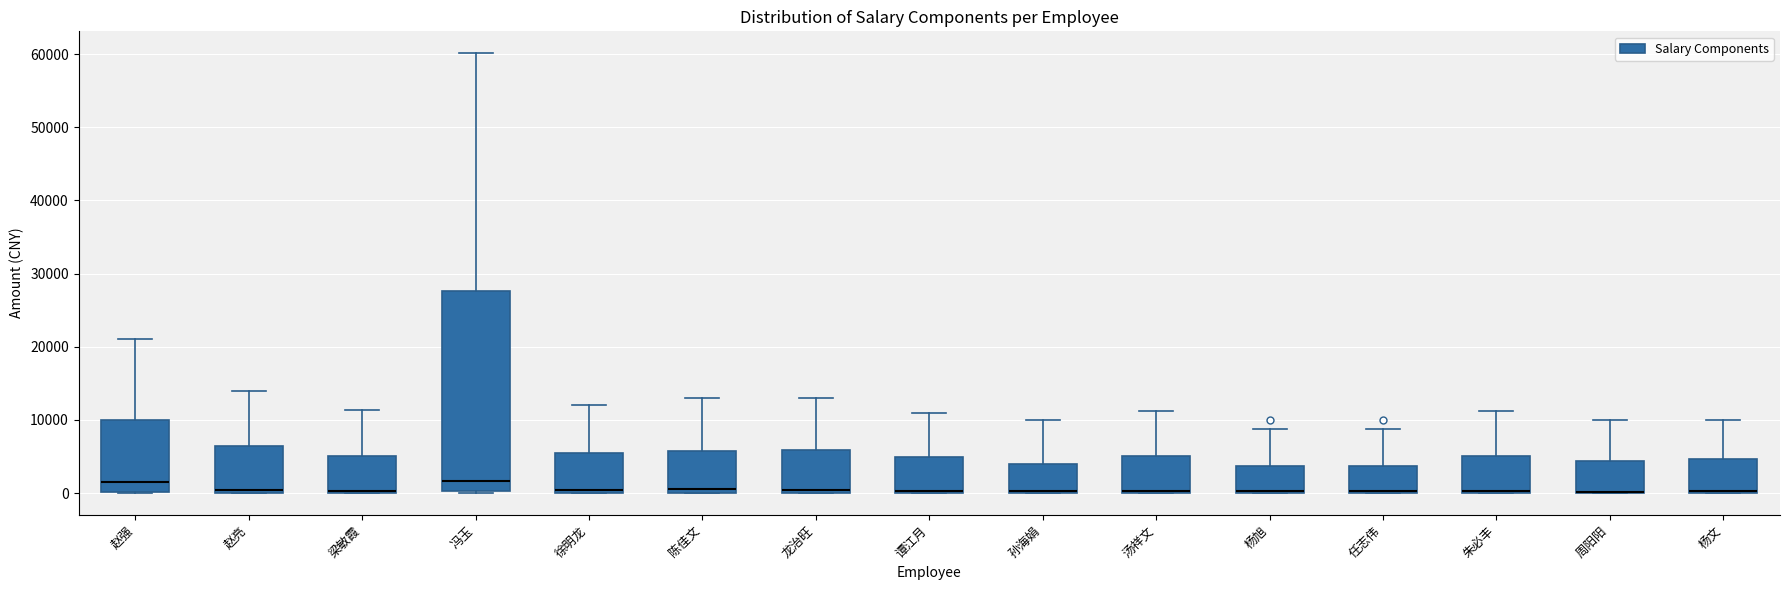

Comparing the boxes themselves (not the whiskers), which one is the tallest?

冯玉